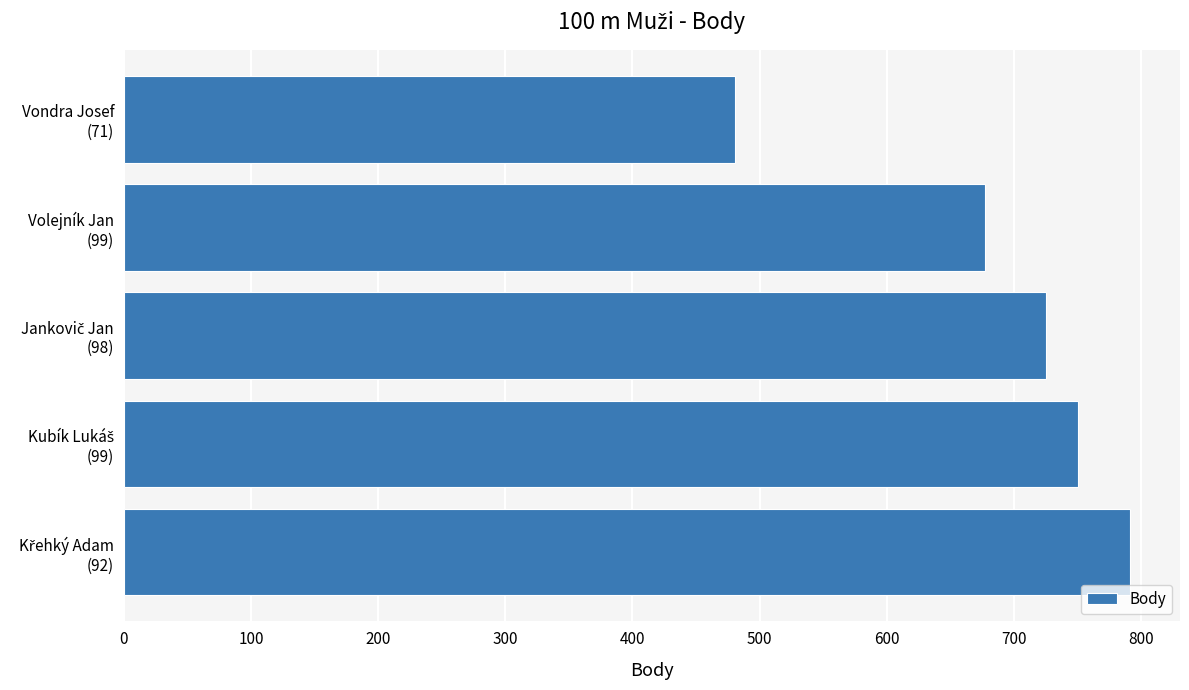

Reading bottom to top, transcribe all the data shown in this chart.

791	750	725	677	481